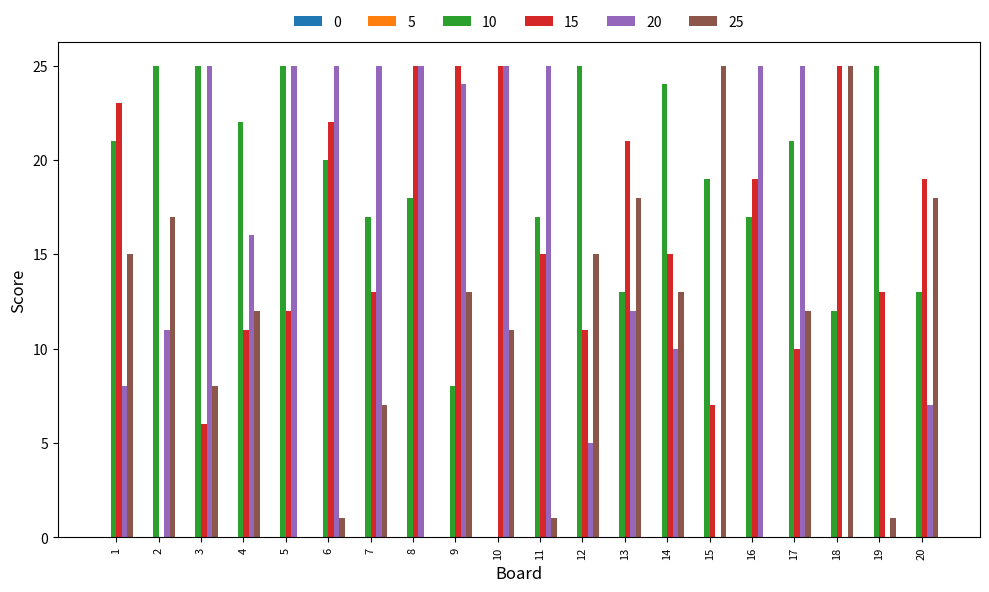

What is the maximum value shown in the chart?

25